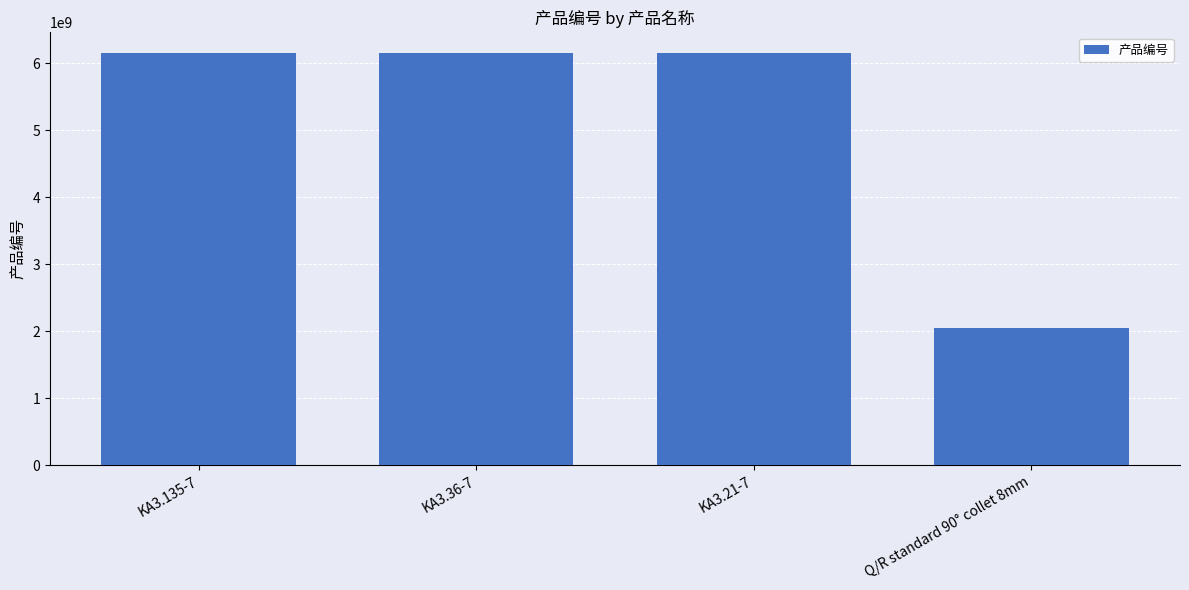

What is the greatest value displayed?

6151705240